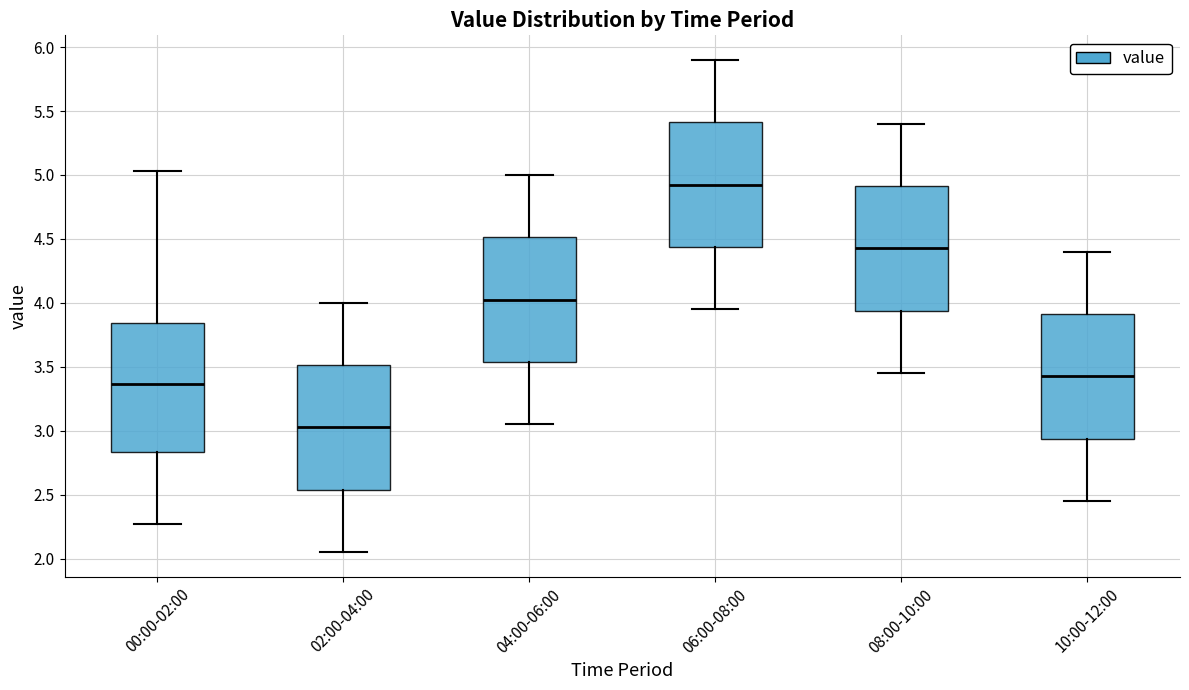

Which box has the lowest median line?

02:00-04:00